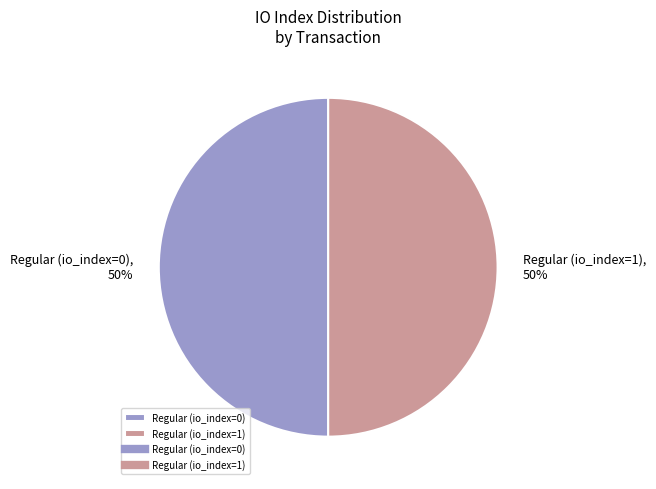

To the nearest percent, what is the average slice percentage?

50%